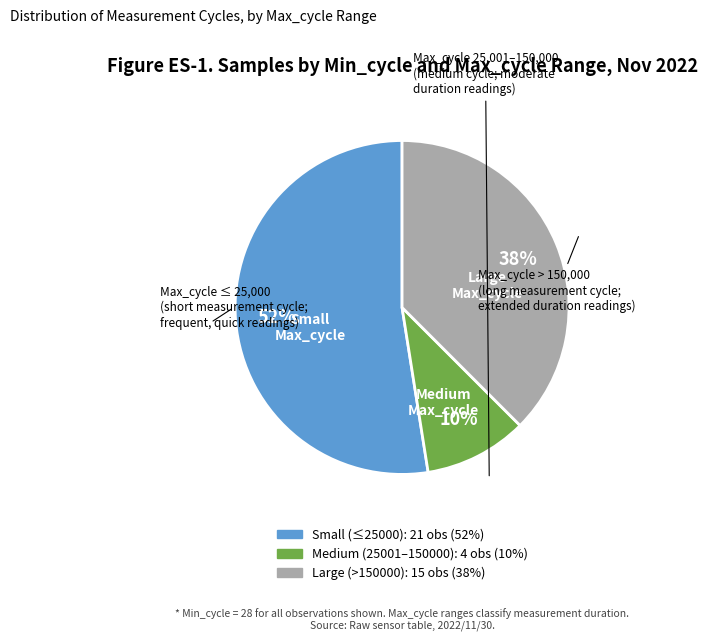

To the nearest percent, what is the average slice percentage?

33%